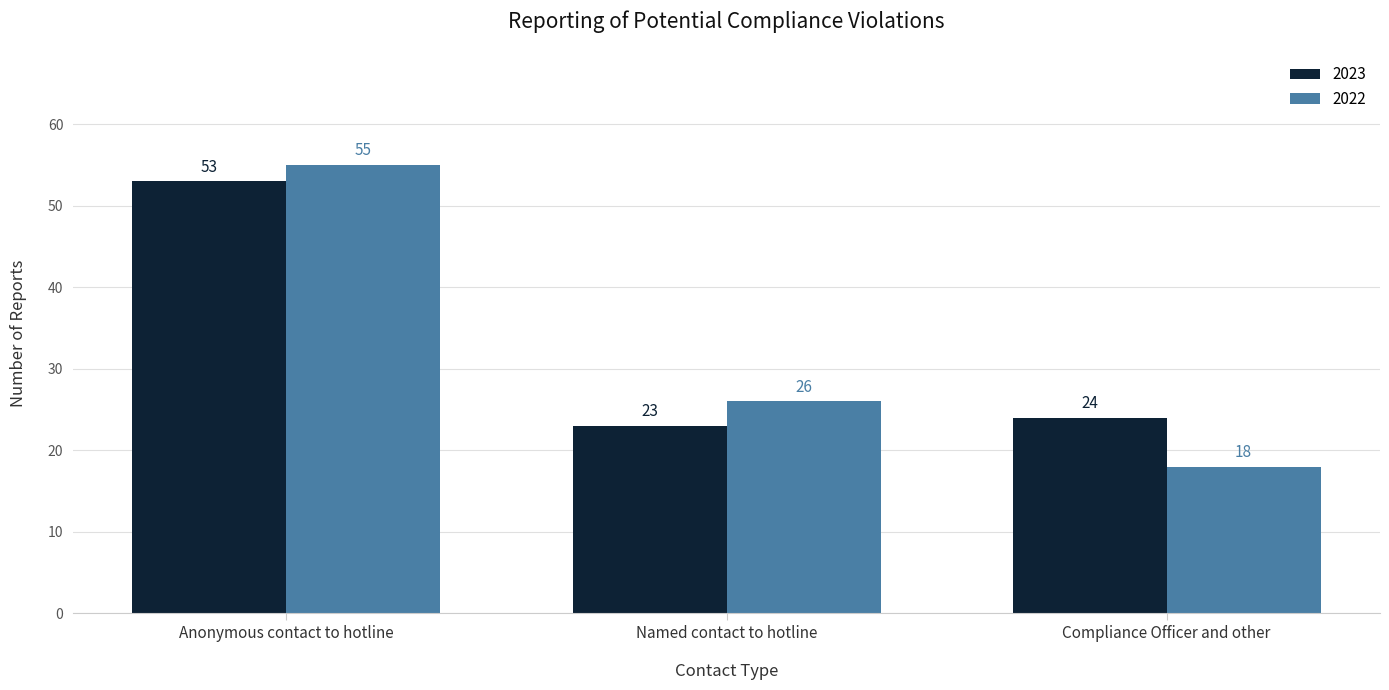

Where does the 2022 series first go above 26?

Anonymous contact to hotline